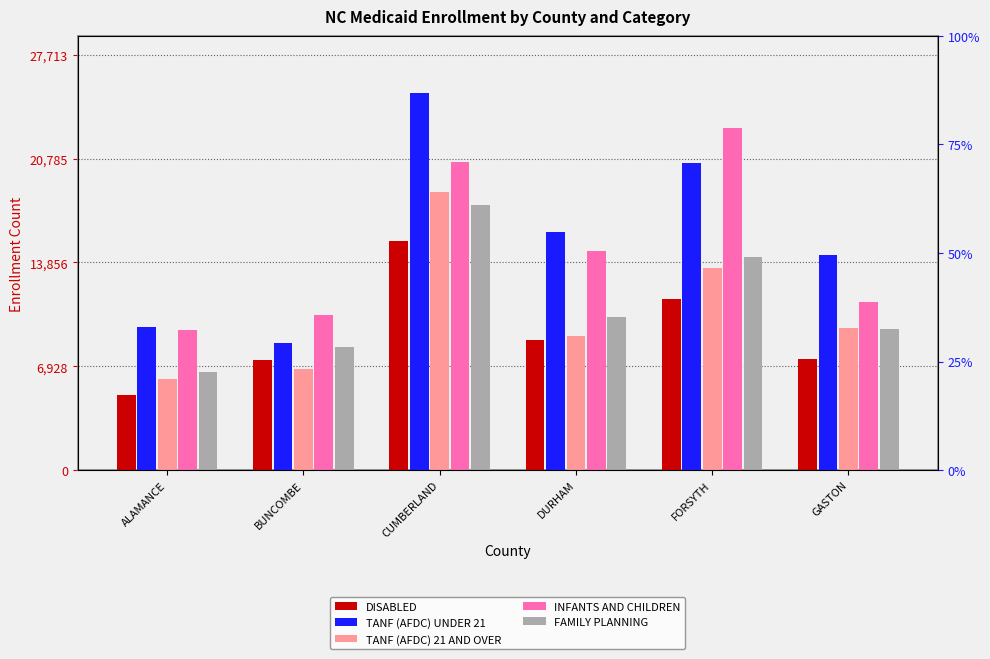

List the labels in order of TANF (AFDC) 21 AND OVER value, largest first.

CUMBERLAND, FORSYTH, GASTON, DURHAM, BUNCOMBE, ALAMANCE